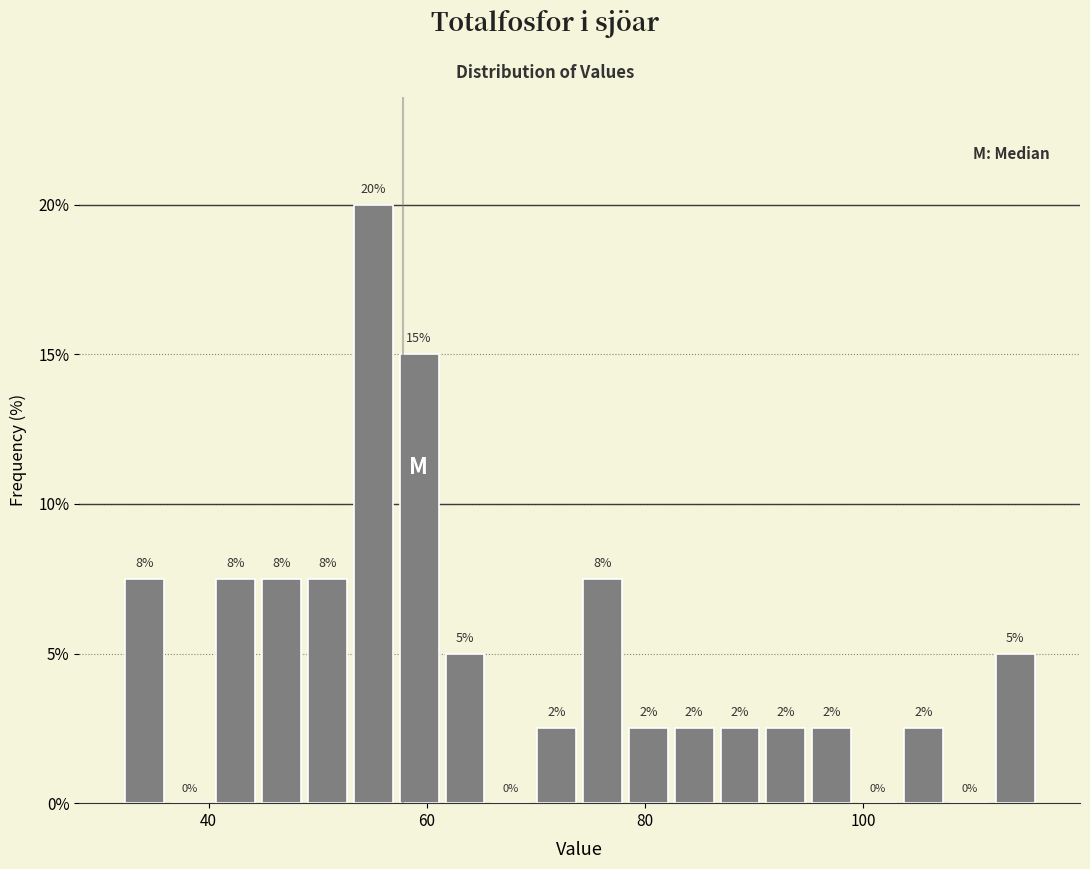

Read against the x-axis, roughly where is the centre of the tallest bar?

56